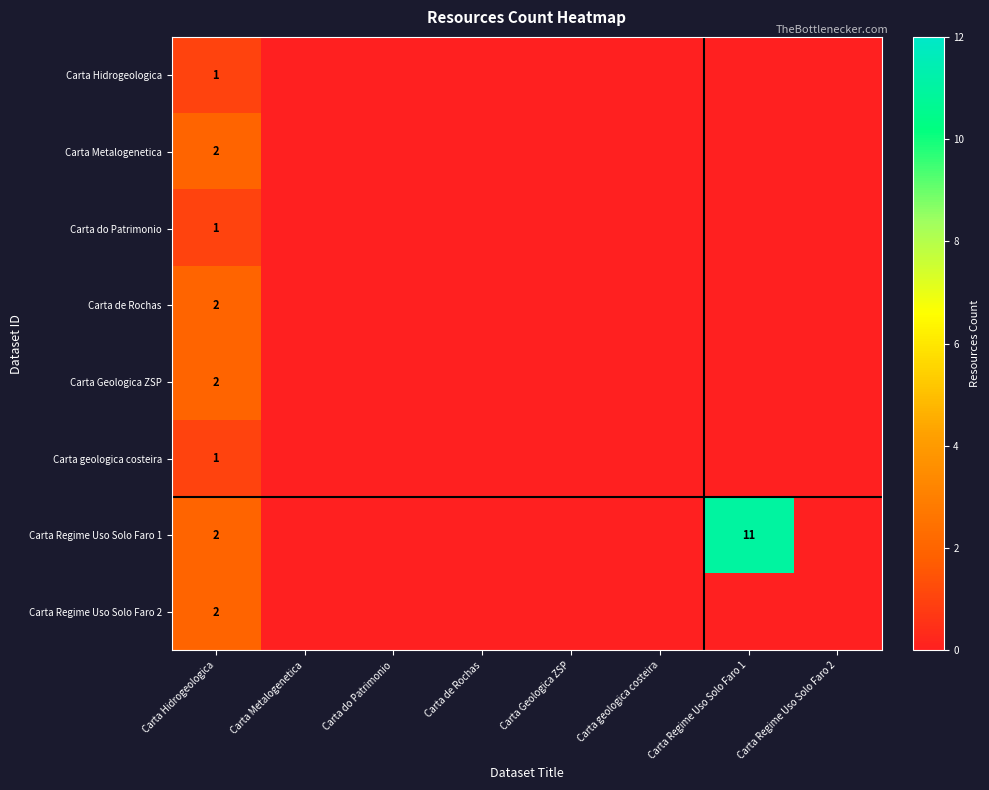

The Carta de Rochas series shows 2 at Carta Hidrogeologica. True or false?

True